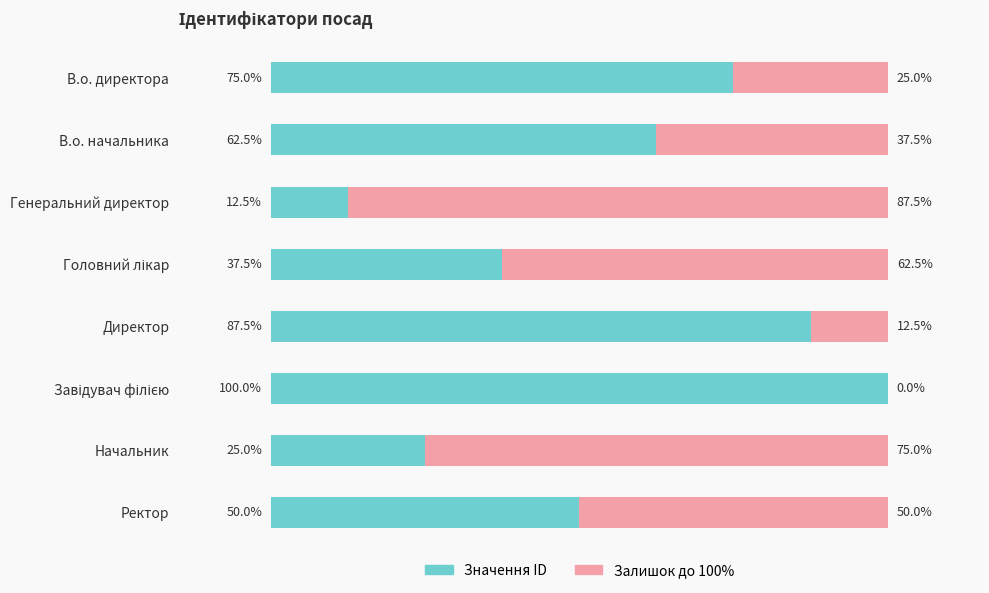

What are all the series names shown in the legend?

Значення ID, Залишок до 100%